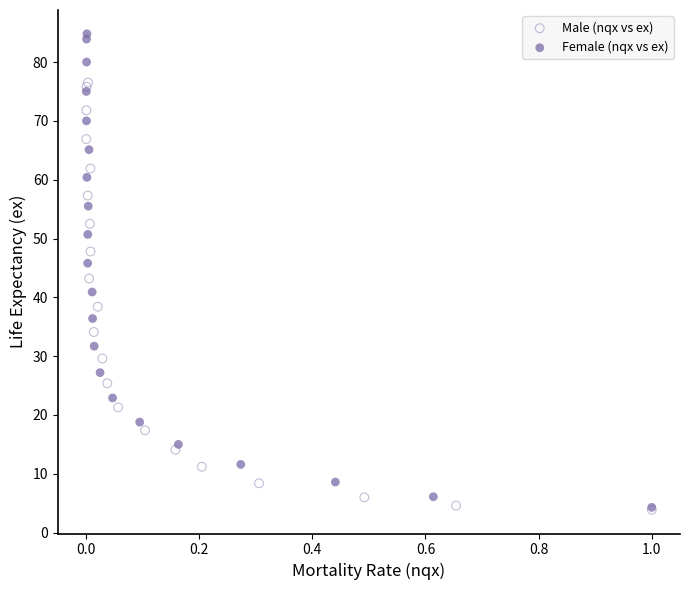

Which series reaches the maximum Y coordinate?

Female (nqx vs ex)